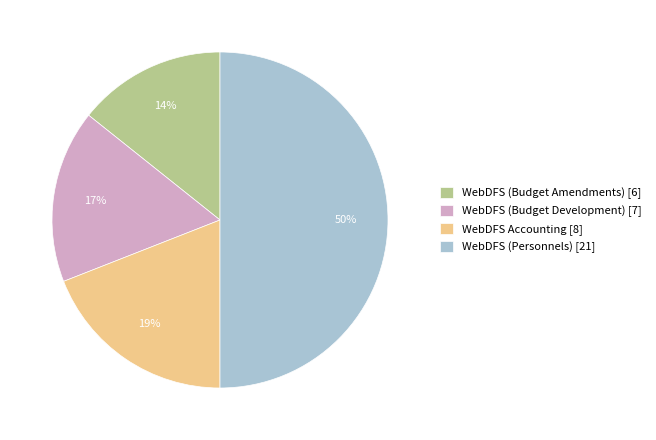

The WebDFS (Budget Development) slice represents 17% of the pie. True or false?

True